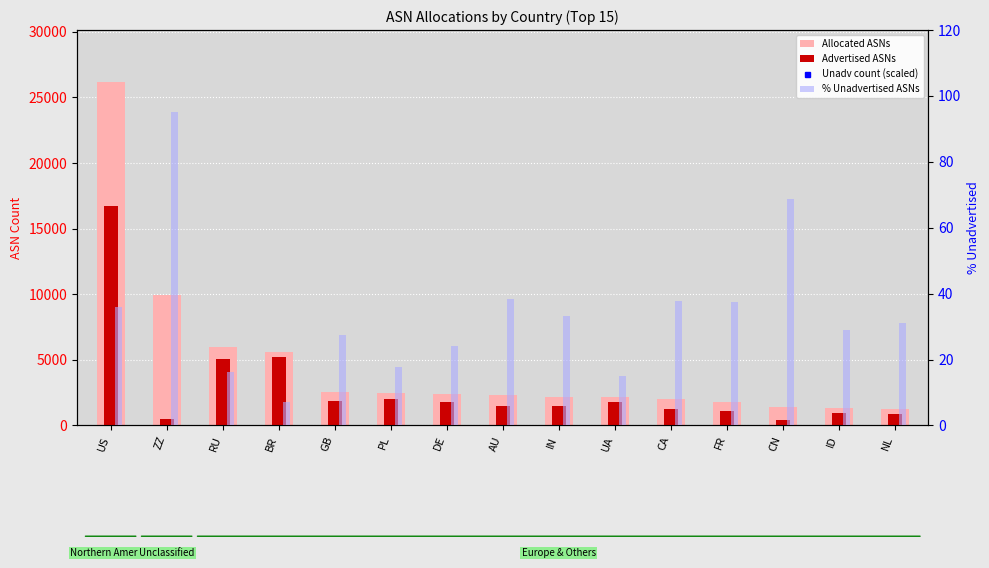

Between CA and FR, which is larger?

CA